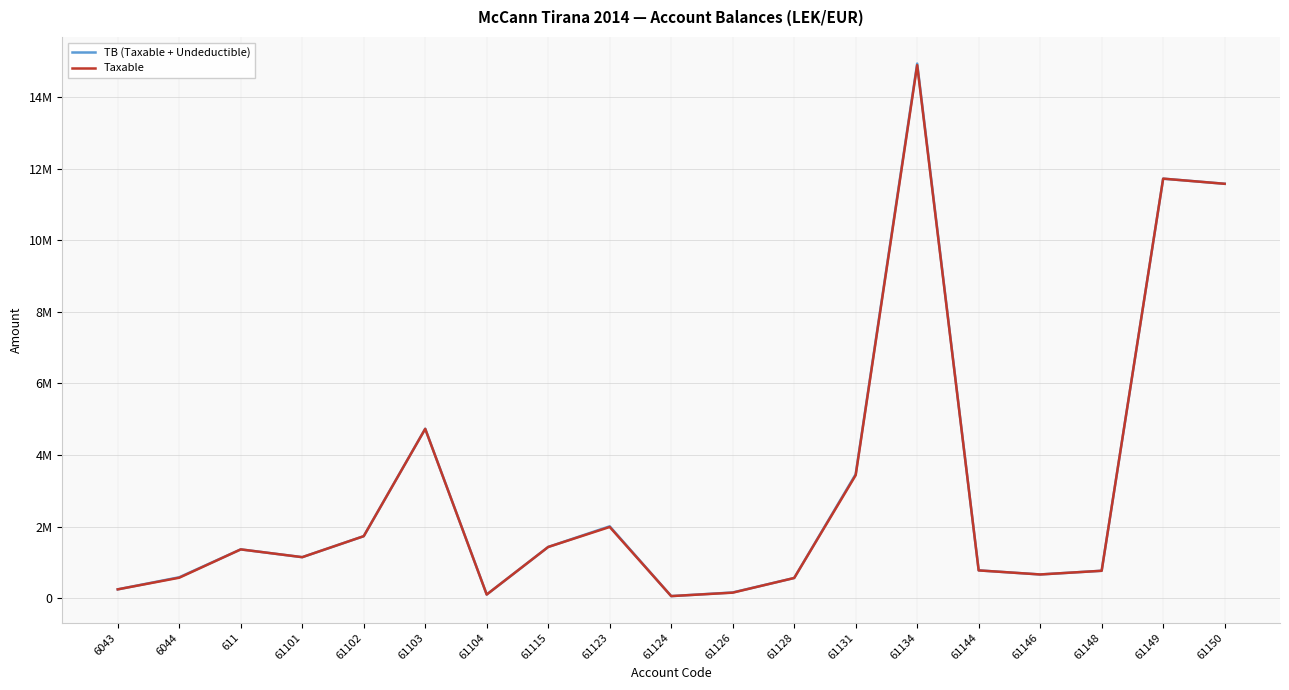

Reading left to right, extract all data points from this chart.

TB (Taxable + Undeductible): 6043=250227.1	6044=588118.9	611=1366068.5	61101=1149043.7	61102=1735151.5	61103=4735066.9	61104=105900.0	61115=1434003.2	61123=2010362.2	61124=61813.2	61126=163090.0	61128=567460.5	61131=3465988.5	61134=14931158.8	61144=779642.1	61146=666085.5	61148=769080.9	61149=11717876.6	61150=11574631.1
Taxable: 6043=250227.1	6044=575296.9	611=1366068.5	61101=1149043.7	61102=1735151.5	61103=4731146.9	61104=105900.0	61115=1433753.2	61123=1991862.2	61124=61813.2	61126=157990.0	61128=567460.5	61131=3437988.5	61134=14887859.8	61144=779642.1	61146=666085.5	61148=769080.9	61149=11717876.6	61150=11574631.1